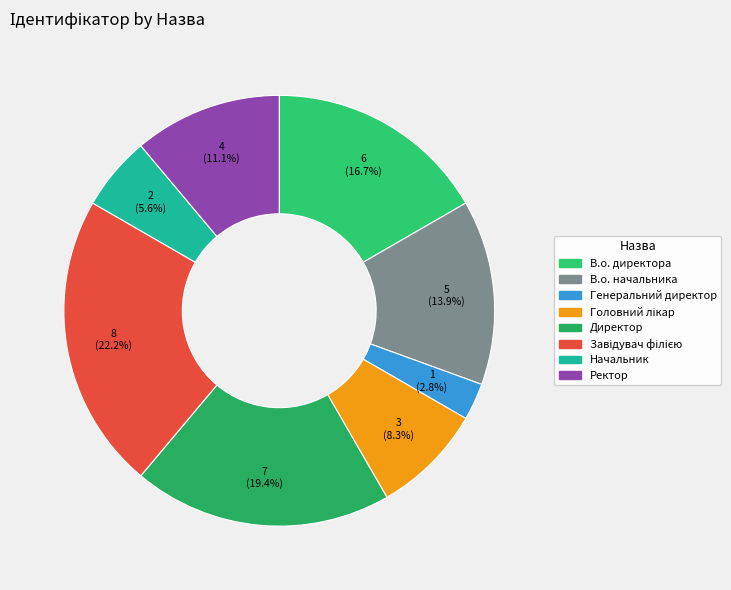

To the nearest percent, what is the combined percentage of В.о. начальника and Завідувач філією?

36%